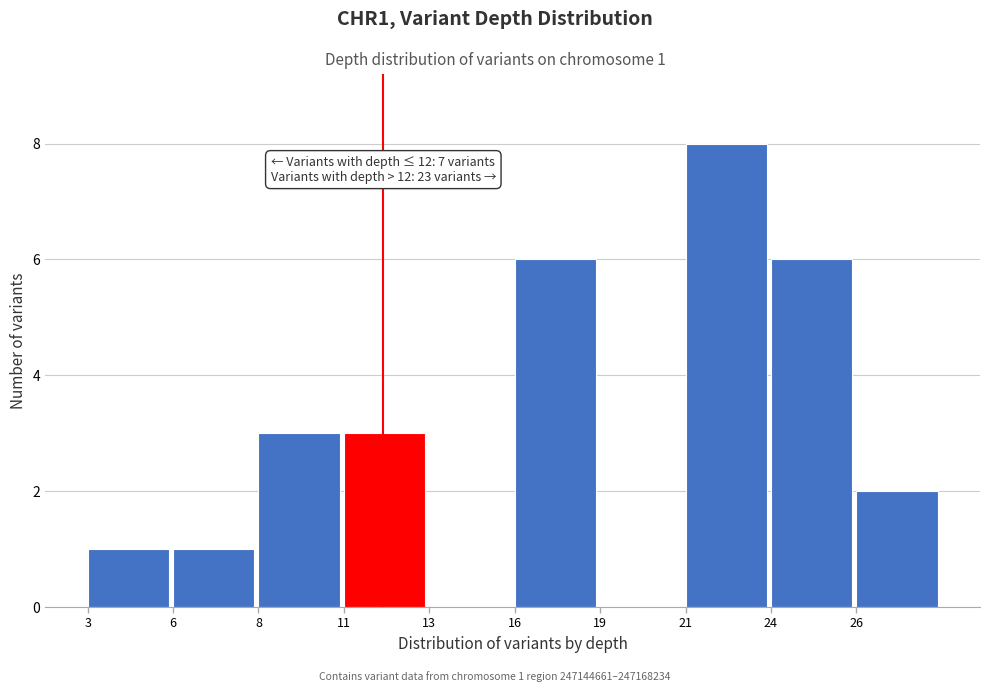

Reading left to right, extract all data points from this chart.

3=1	6=1	8=3	11=3	13=0	16=6	19=0	21=8	24=6	26=2